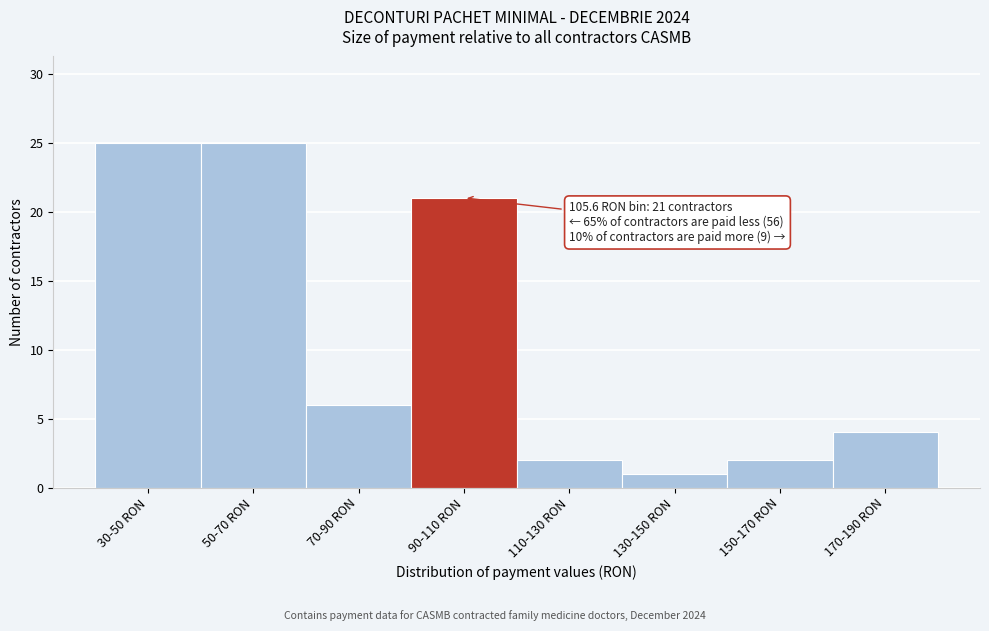

Reading left to right, what are all the values shown in this chart?

25	25	6	21	2	1	2	4